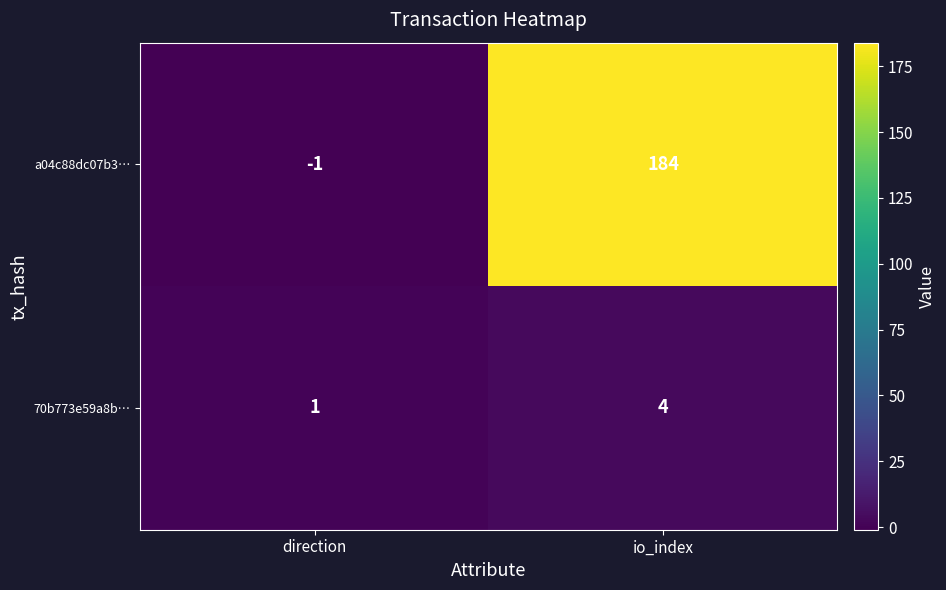

Reading right to left, what are all the values shown in this chart?

a04c88dc07b3…: 184	-1
70b773e59a8b…: 4	1